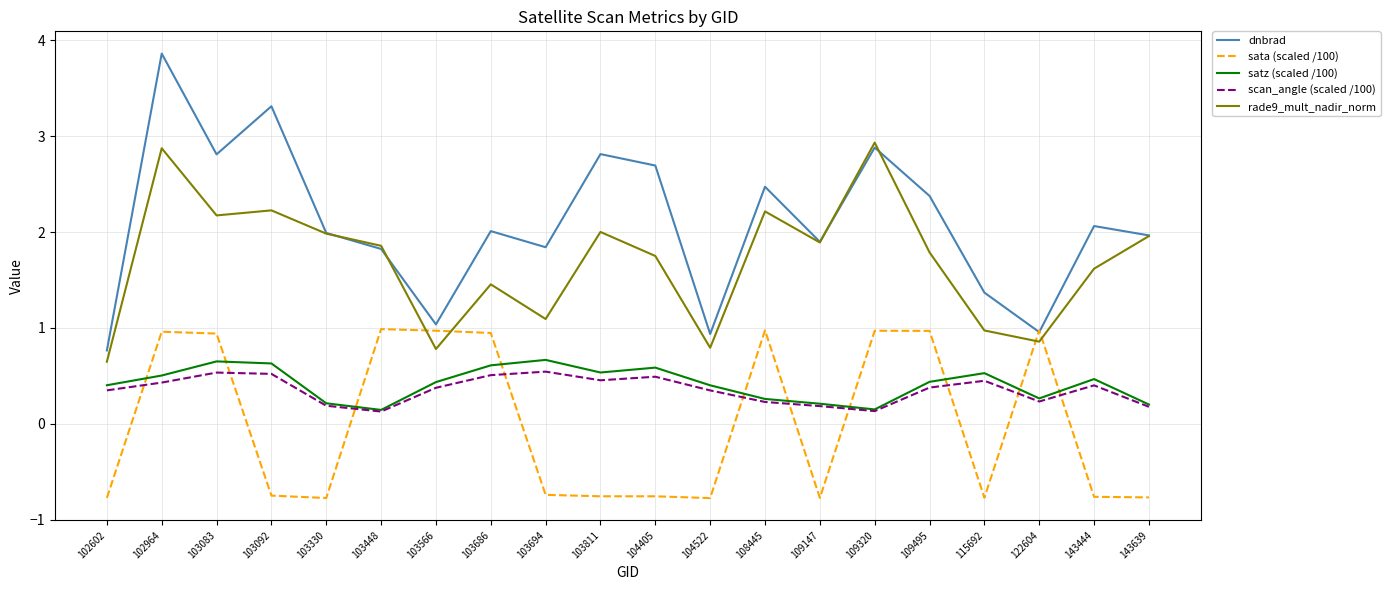

What is the sum of the dnbrad values at 103566 and 103092?

4.3